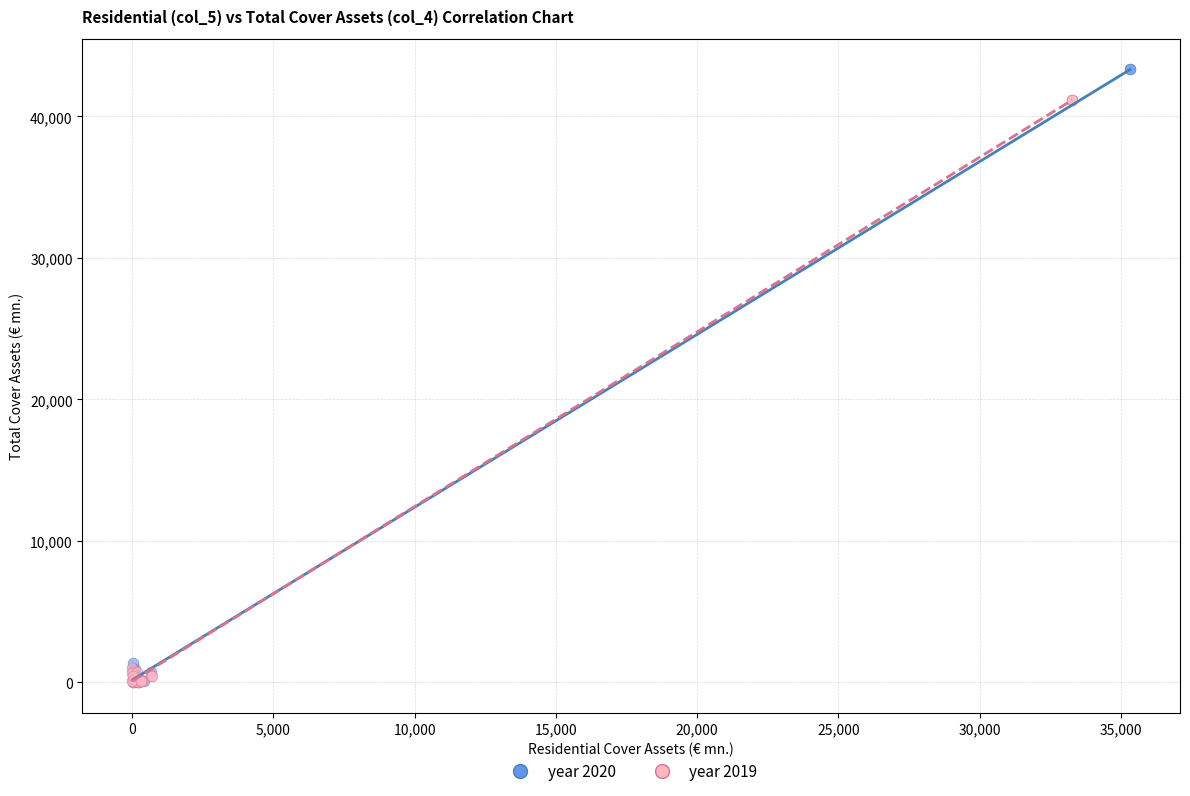

Which series contains the highest Y value?

year 2020